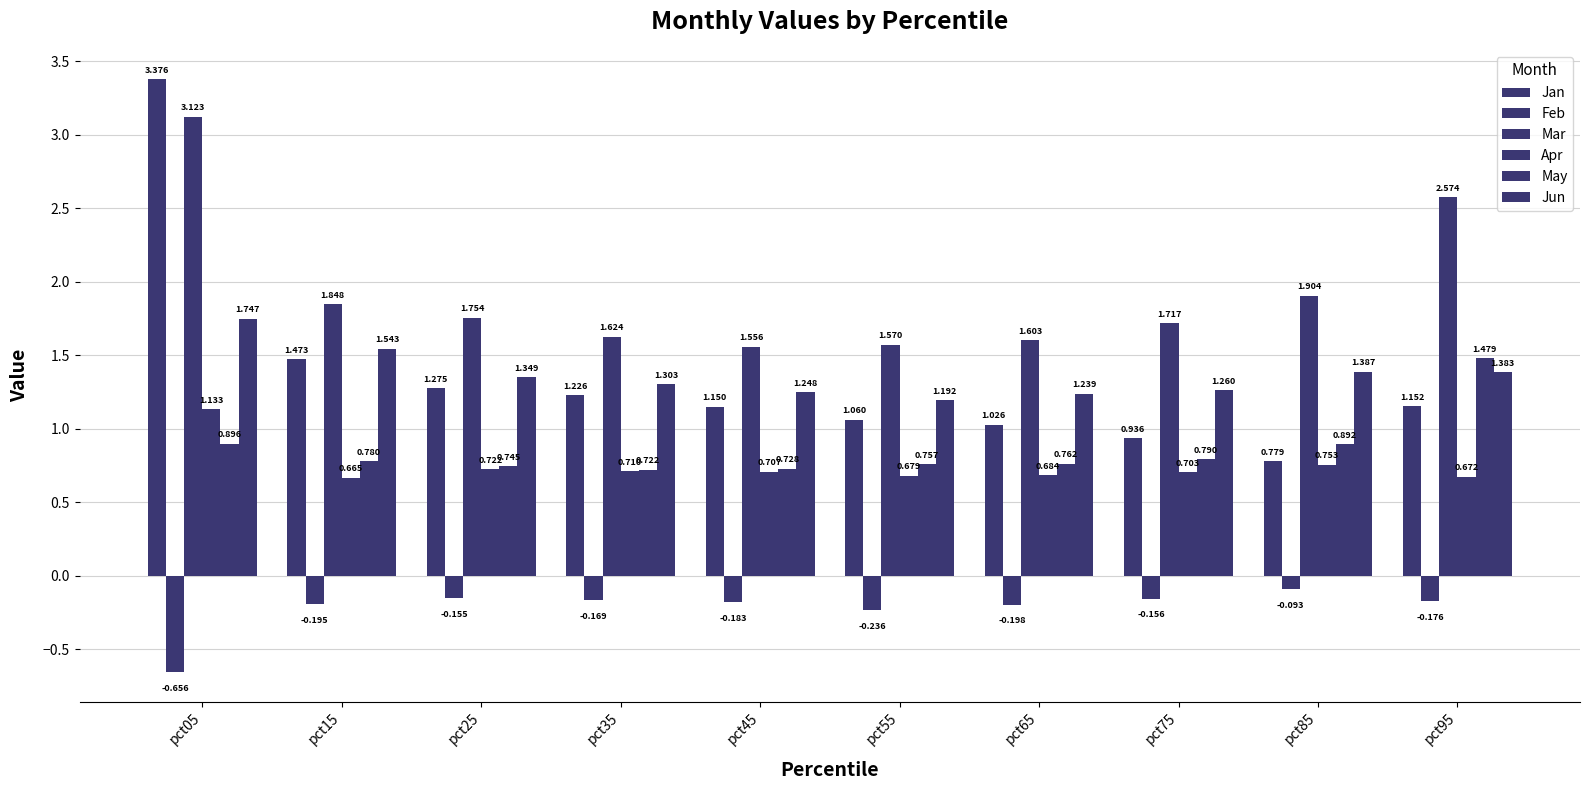

What is the difference between the maximum and minimum values in the Jan series?

2.6